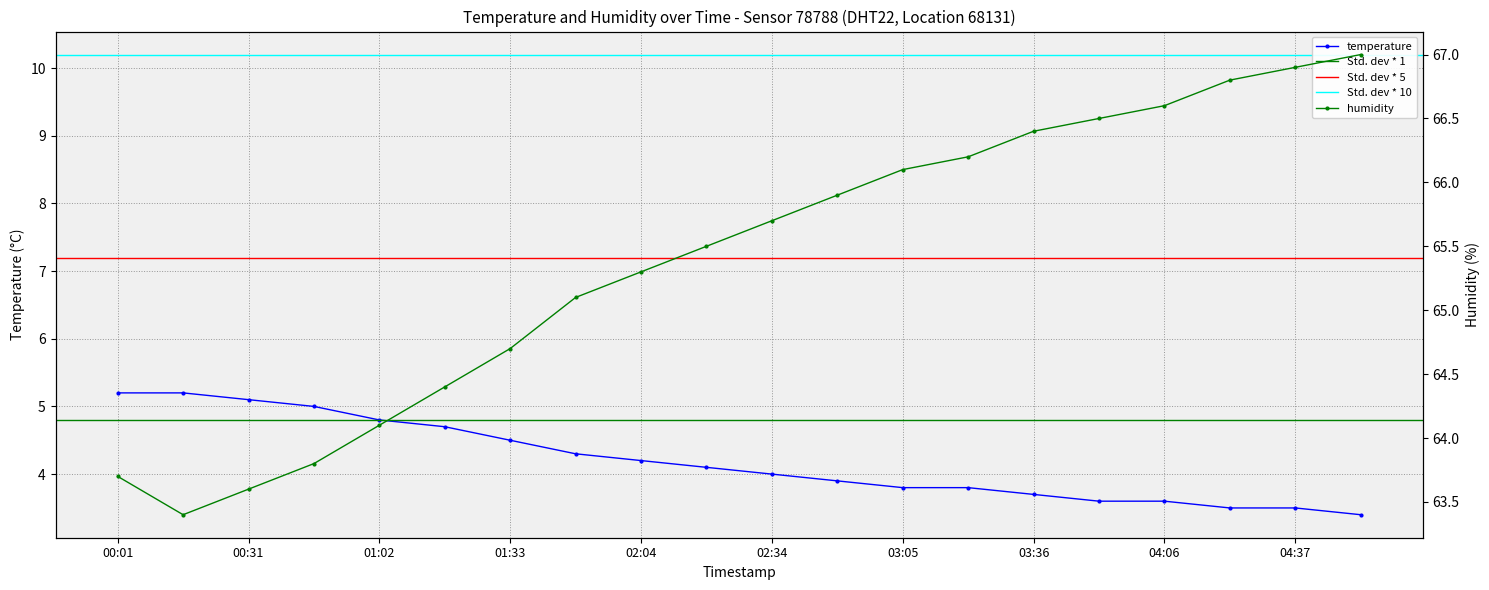

Is the value of temperature at 01:48 greater than the value of humidity at 00:31?

No